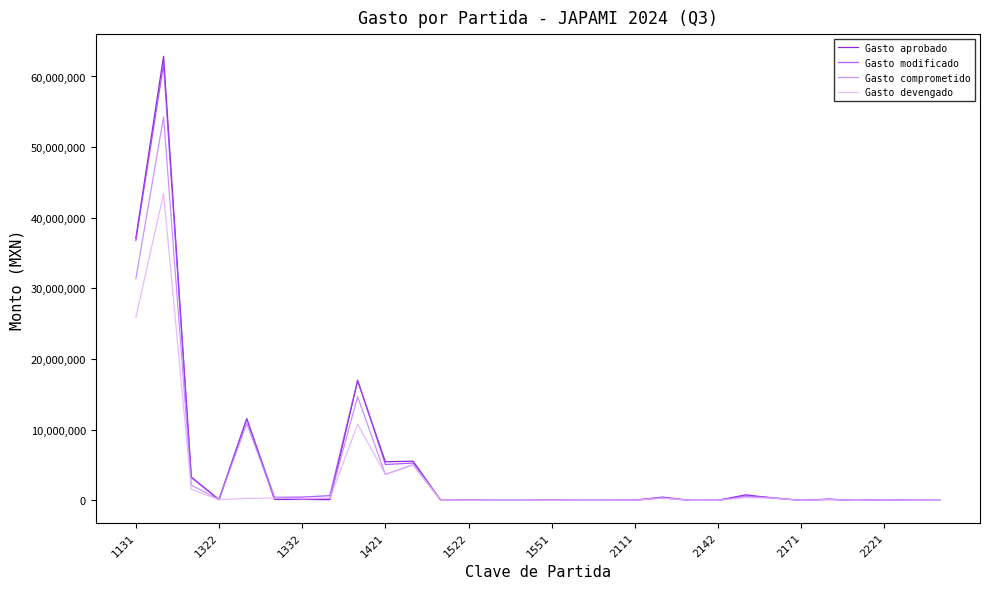

Which series has the largest range (max minus min)?

Gasto aprobado